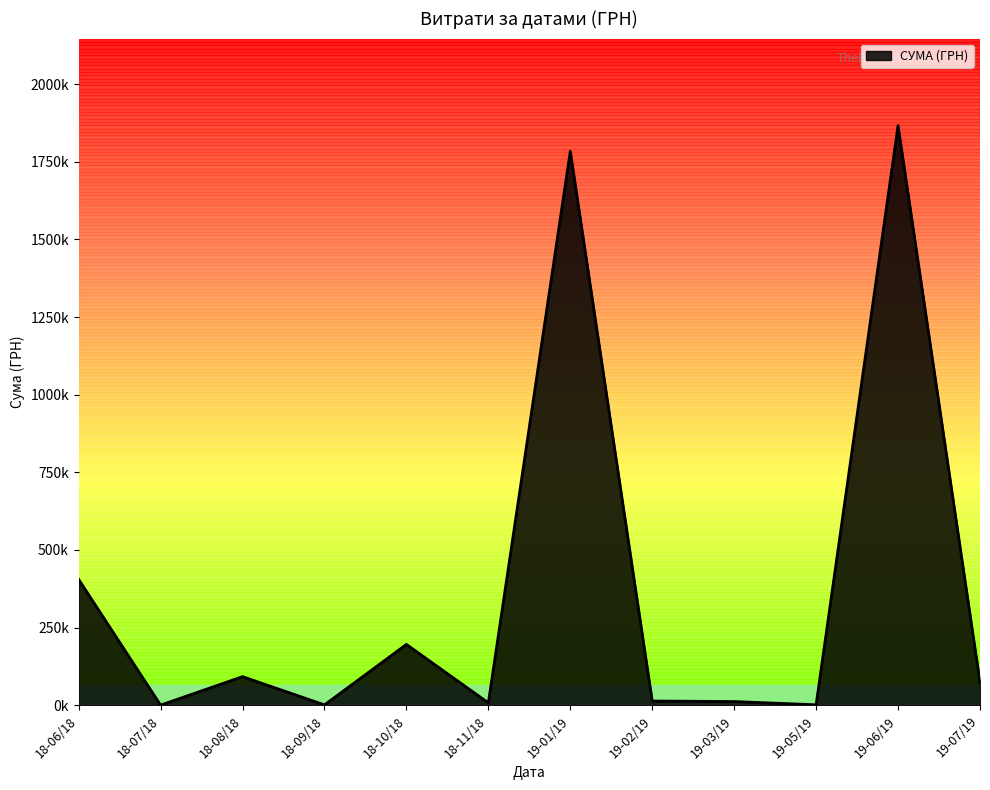

Where is the first local minimum?

18-07/18